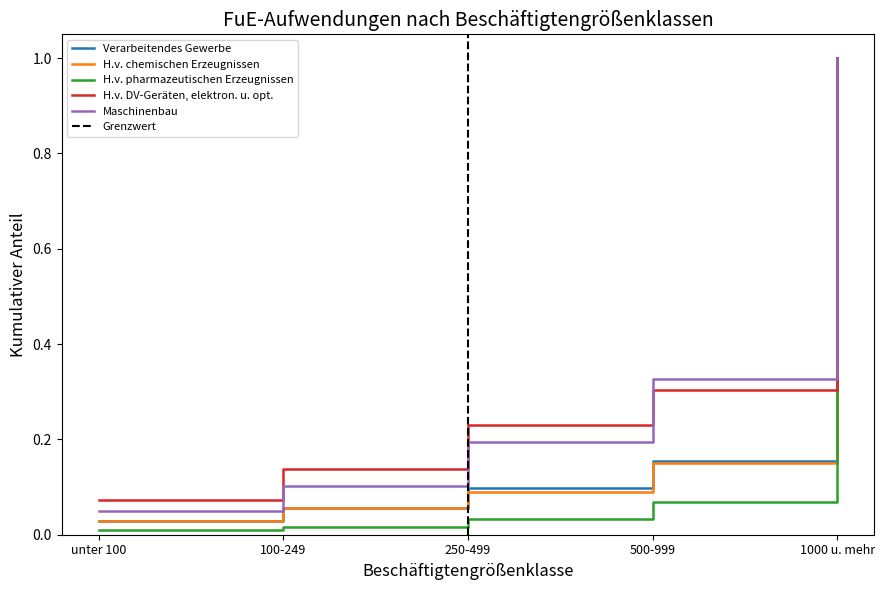

Rank the categories by H.v. pharmazeutischen Erzeugnissen value from highest to lowest.

1000 u. mehr, 500-999, 250-499, 100-249, unter 100